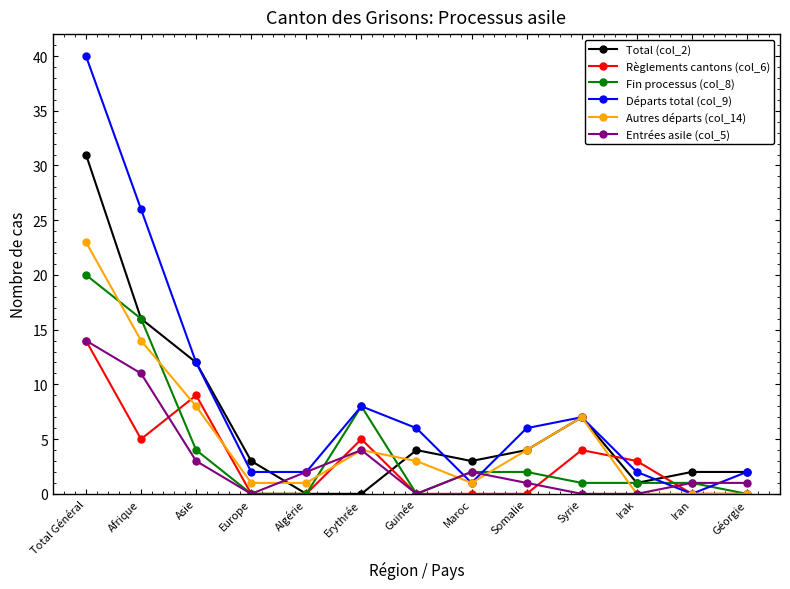

True or false: Règlements cantons (col_6) has a value of 1 at Afrique.

False